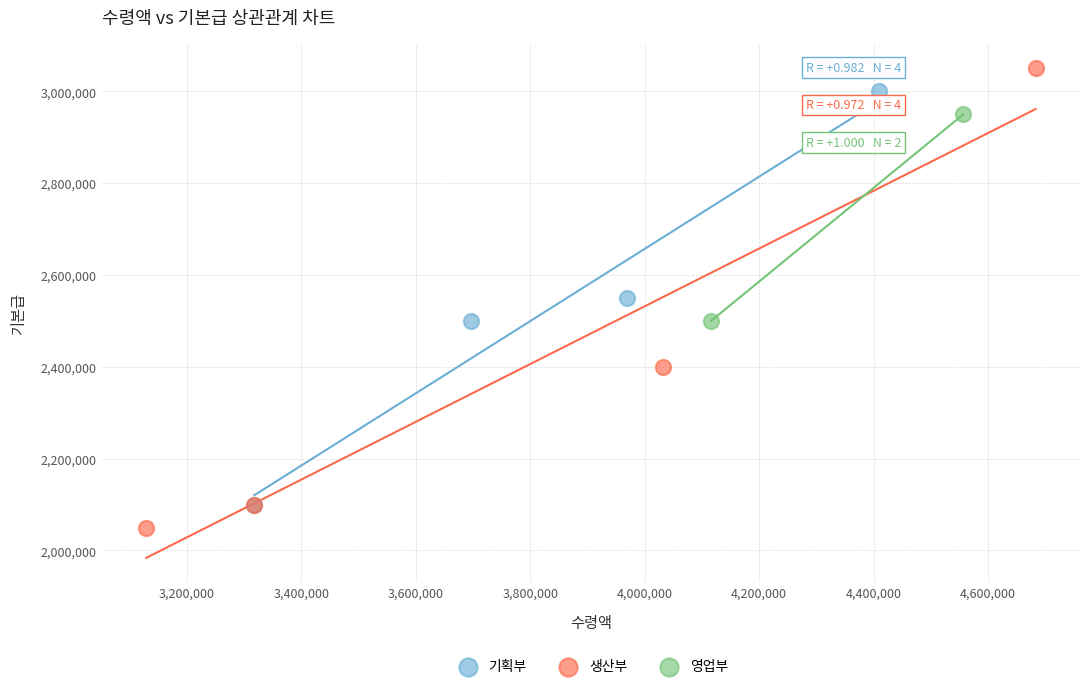

Which series contains the highest Y value?

생산부